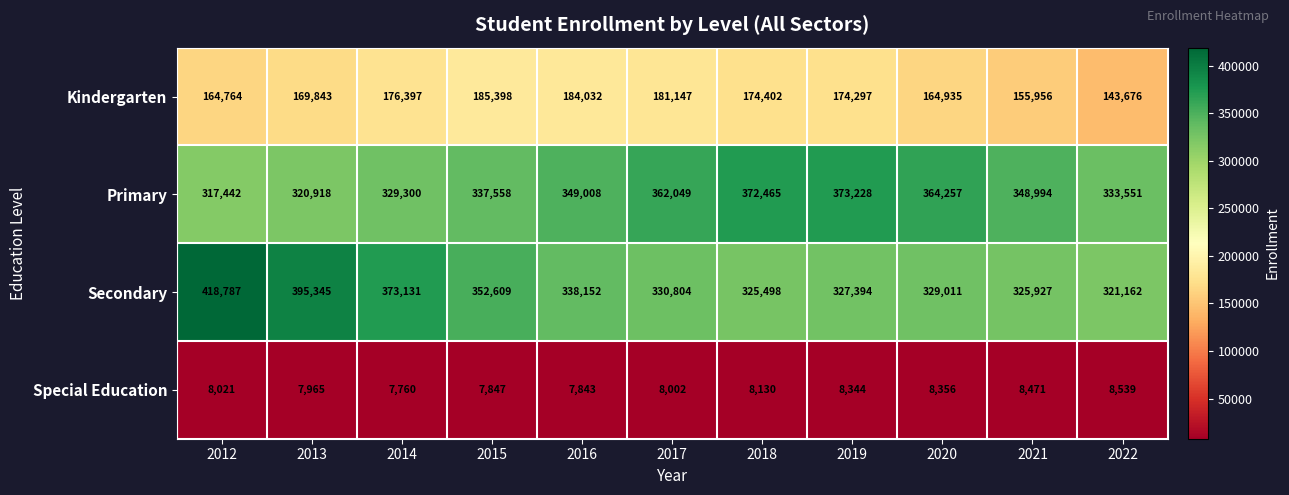

The Kindergarten series shows 169843 at 2013. True or false?

True